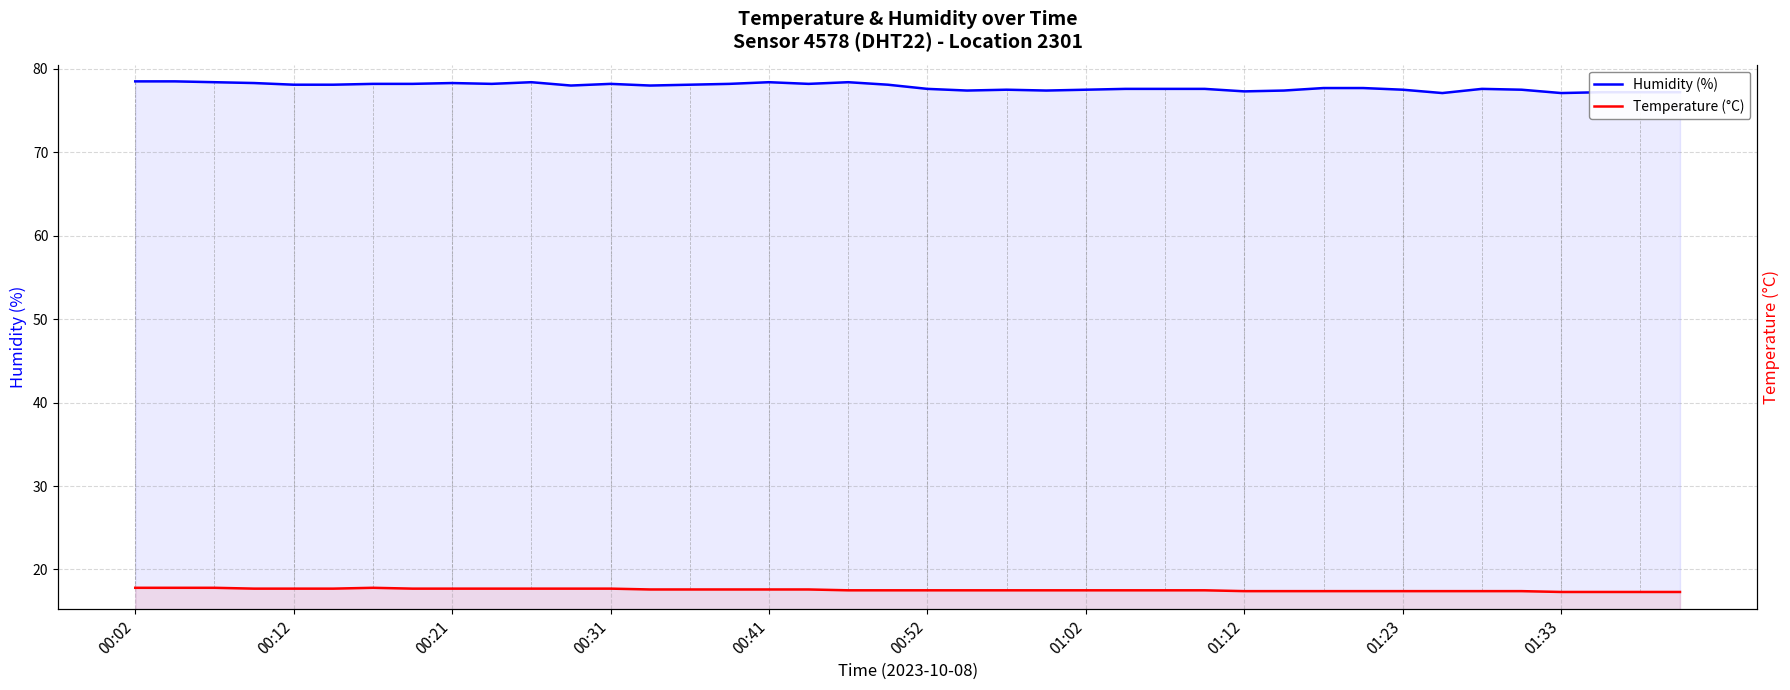

Reading right to left, extract all data points from this chart.

Humidity (%): 77.2	77.2	77.2	77.1	77.5	77.6	77.1	77.5	77.7	77.7	77.4	77.3	77.6	77.6	77.6	77.5	77.4	77.5	77.4	77.6	78.1	78.4	78.2	78.4	78.2	78.1	78.0	78.2	78.0	78.4	78.2	78.3	78.2	78.2	78.1	78.1	78.3	78.4	78.5	78.5
Temperature (°C): 17.3	17.3	17.3	17.3	17.4	17.4	17.4	17.4	17.4	17.4	17.4	17.4	17.5	17.5	17.5	17.5	17.5	17.5	17.5	17.5	17.5	17.5	17.6	17.6	17.6	17.6	17.6	17.7	17.7	17.7	17.7	17.7	17.7	17.8	17.7	17.7	17.7	17.8	17.8	17.8